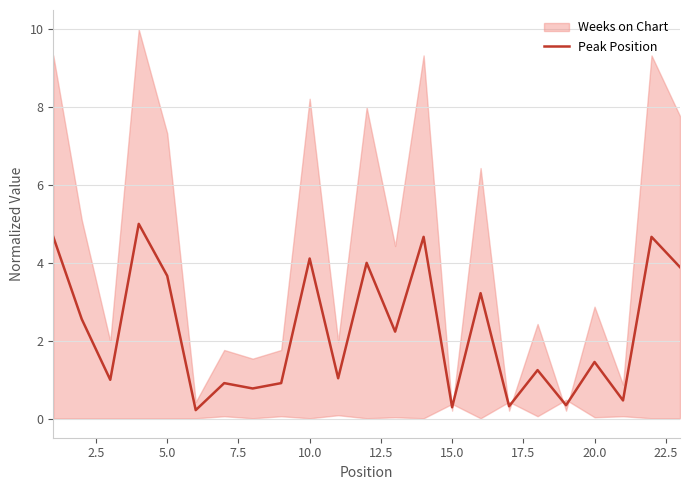

Is it true that Peak Position equals 5.6 at 10.0?

False